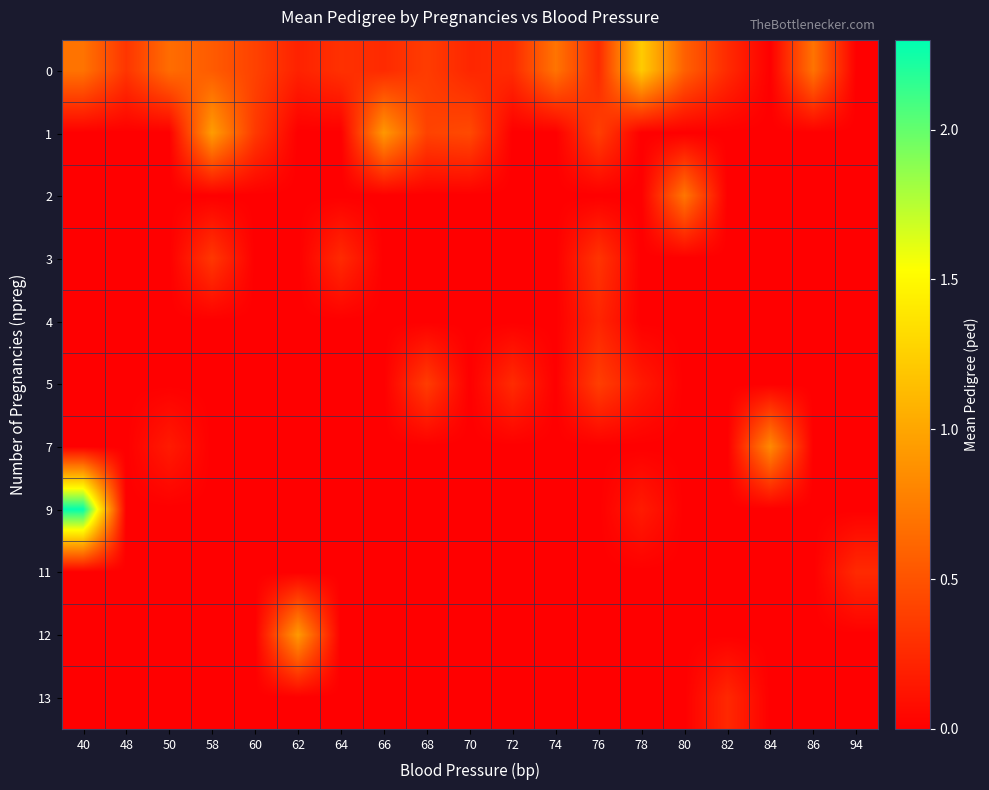

What is the difference between the highest and lowest values at 64?

0.3